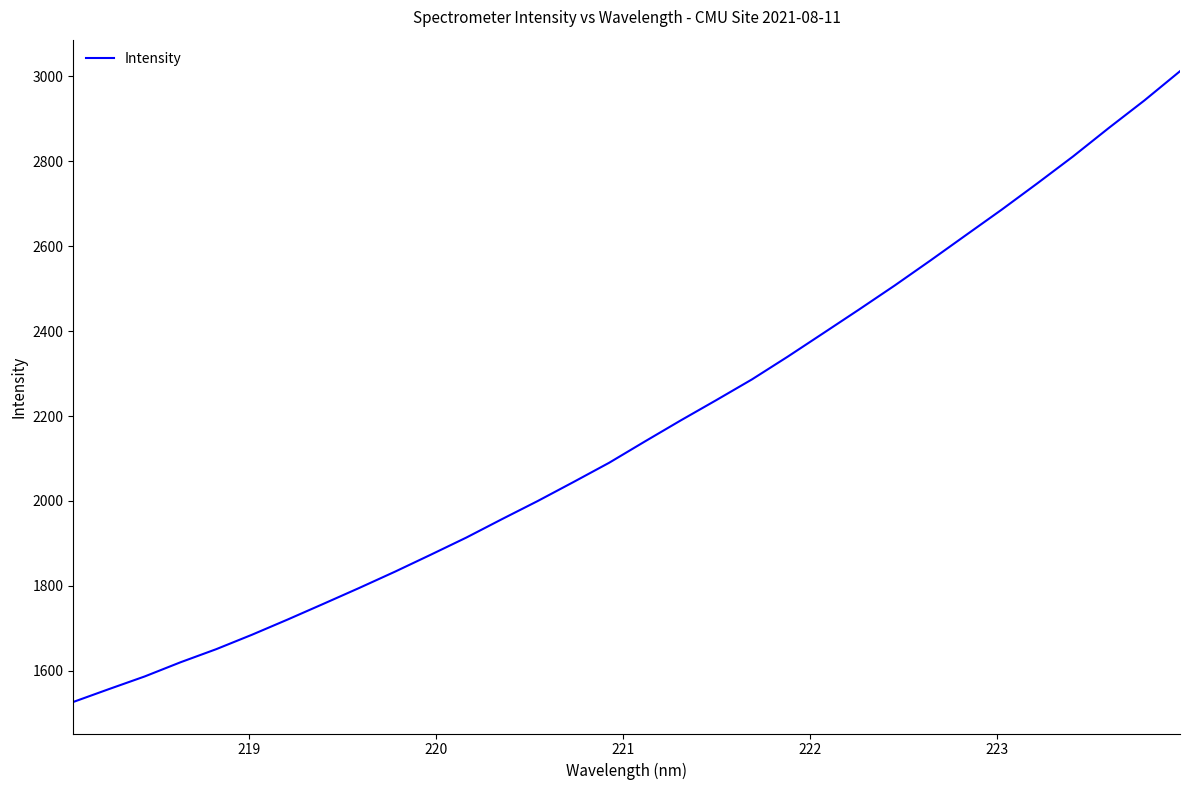

Count the number of values greater than 2140.

16